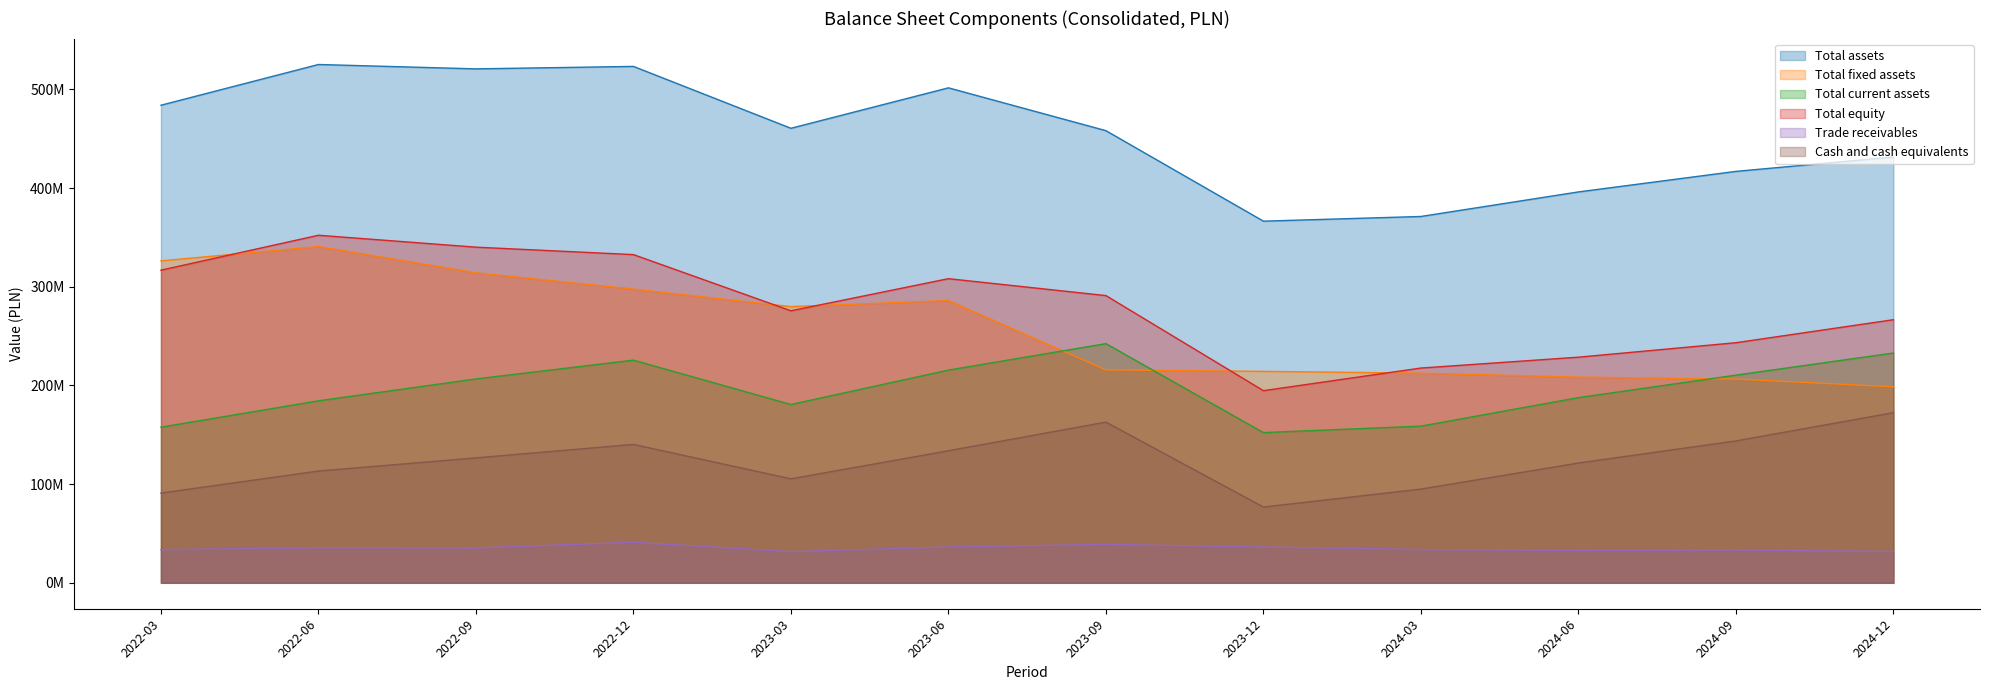

Is it true that Total fixed assets equals 215778681 at 2023-09?

True